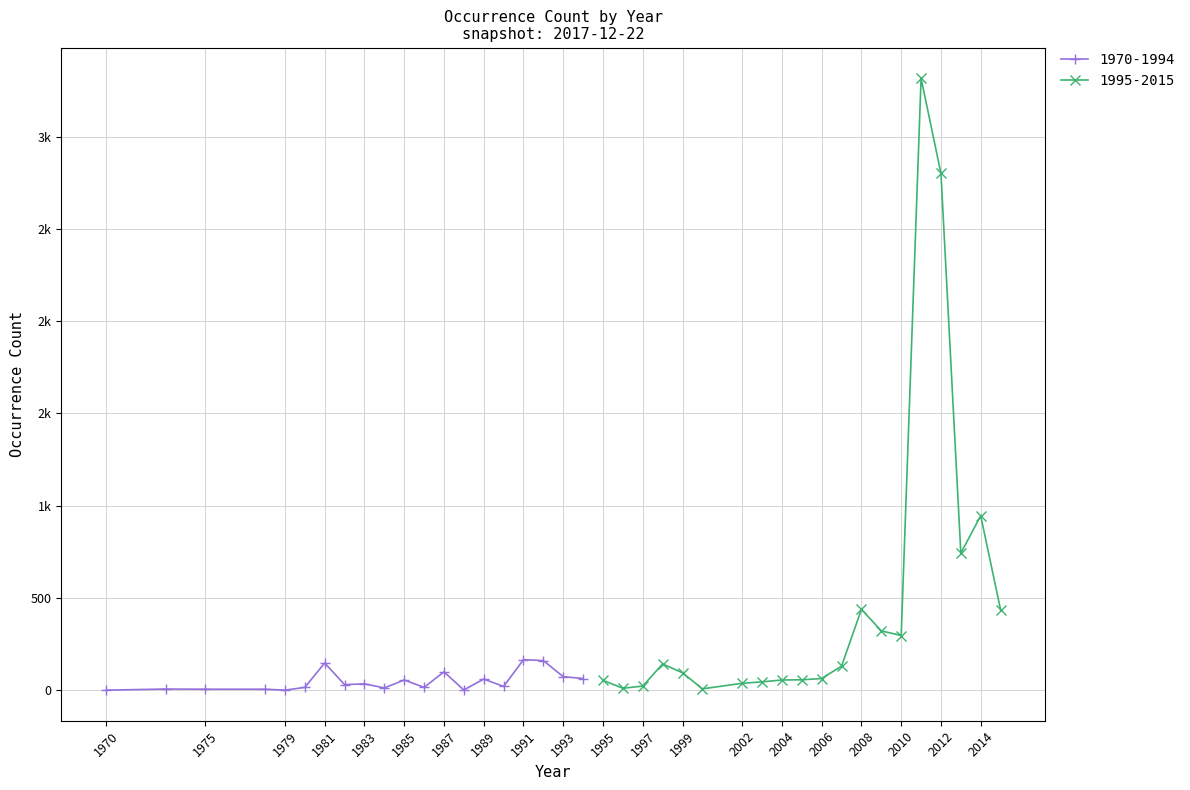

What is the change in value from 1980 to 1990?

+5